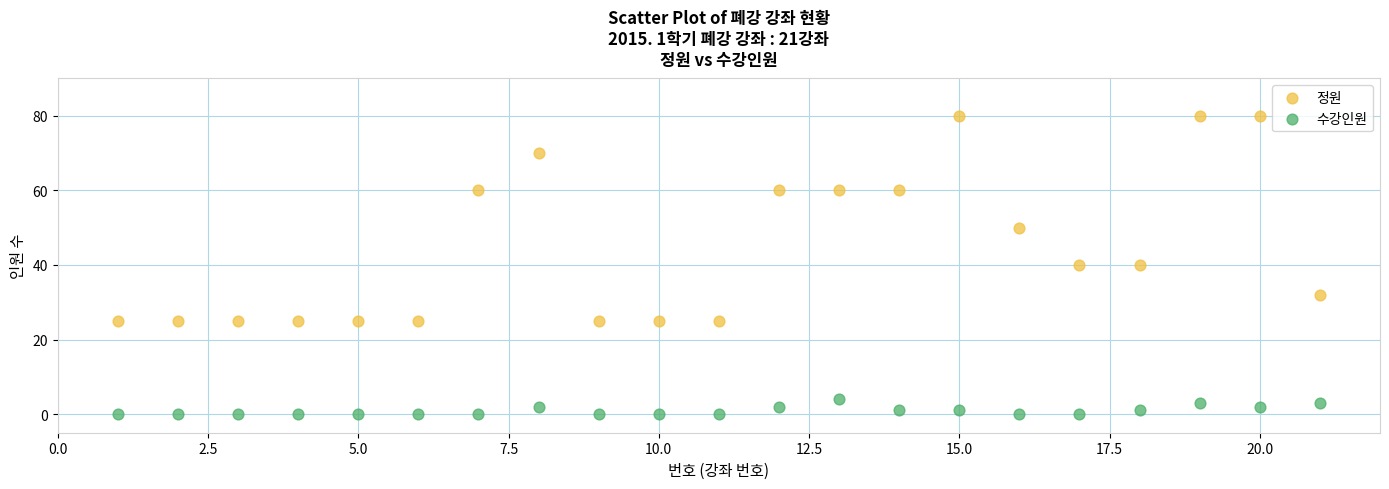

What are all the series names shown in the legend?

정원, 수강인원